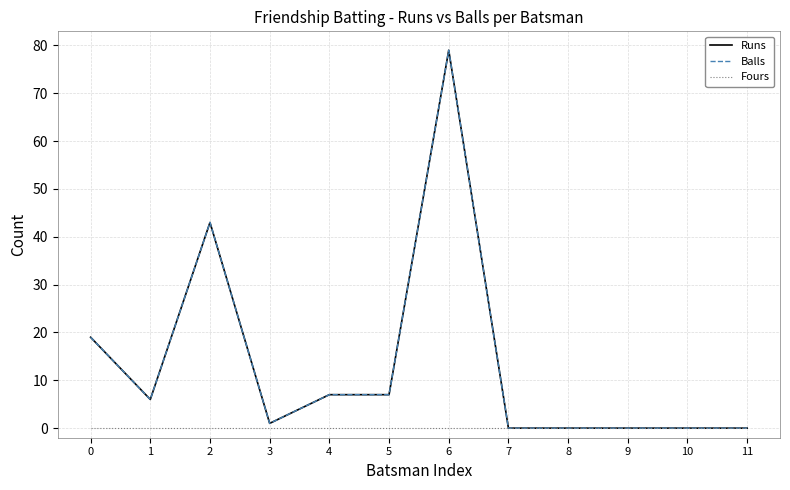

Does the chart display data point markers on the line(s)?

No